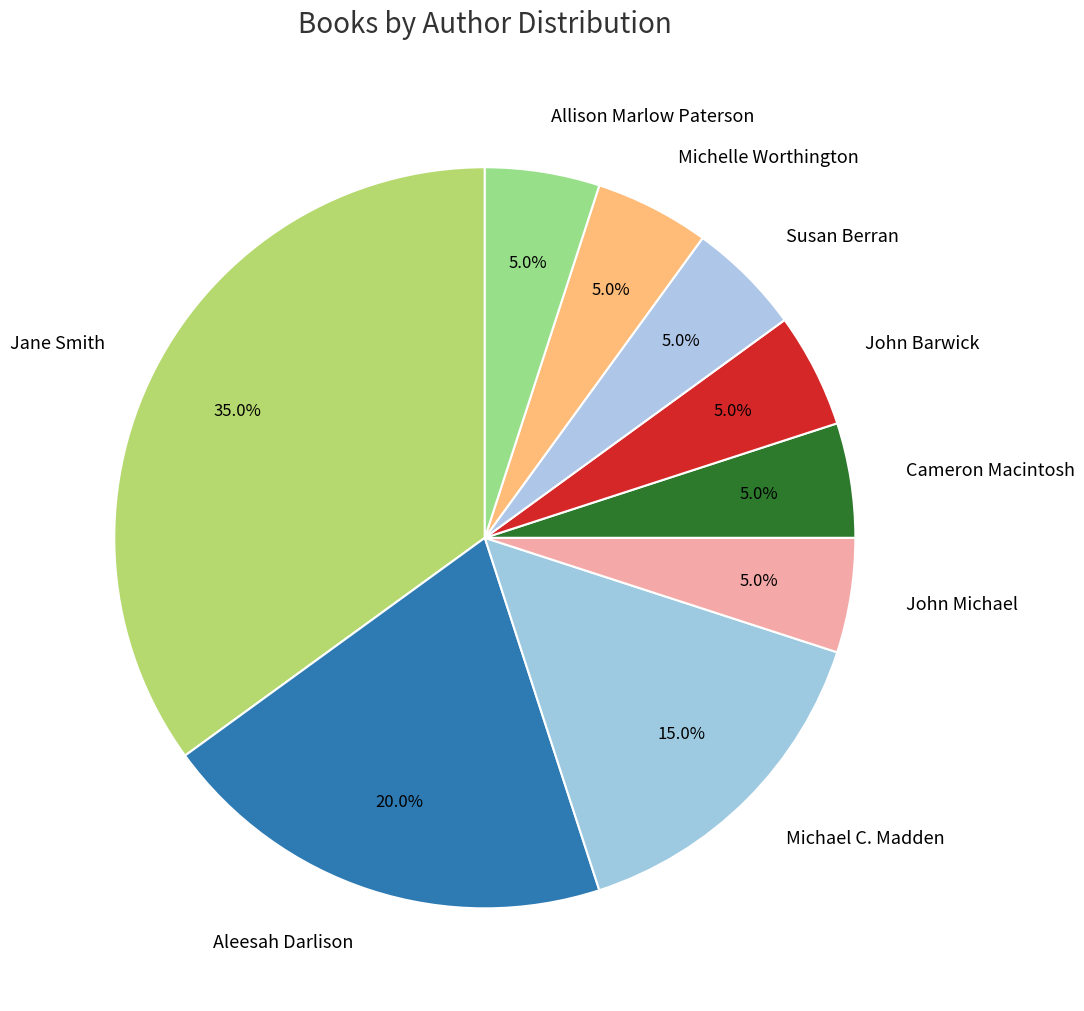

Which has a higher value, Jane Smith or Susan Berran?

Jane Smith